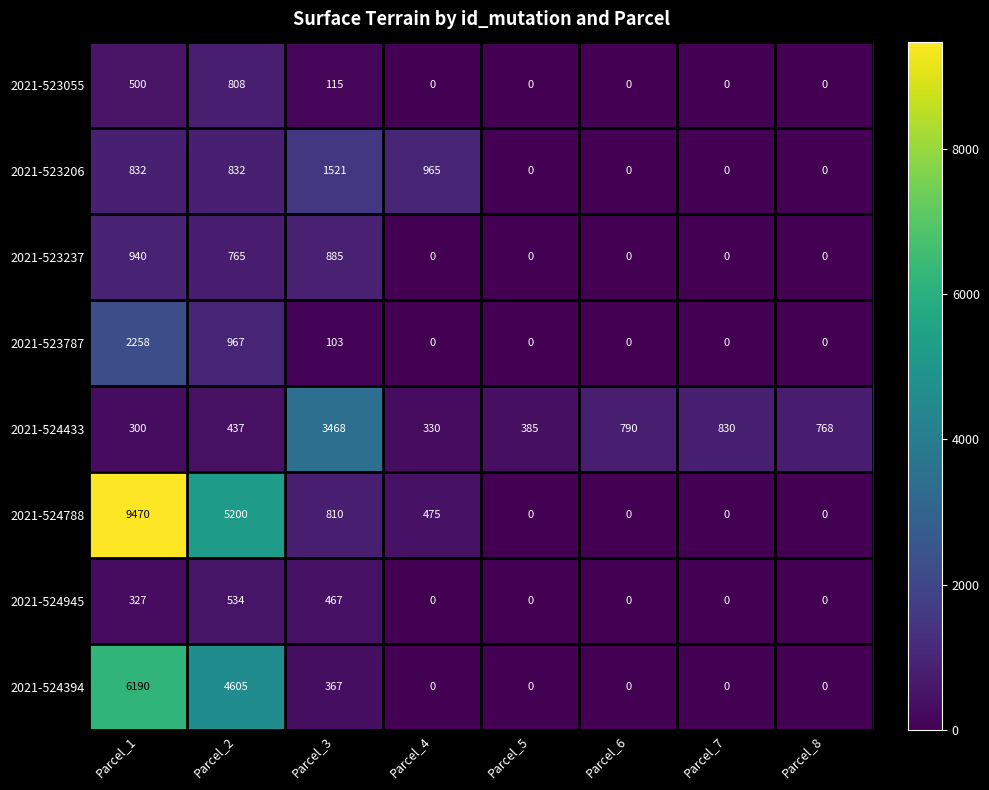

At which category is the sum across all series the highest?

Parcel_1